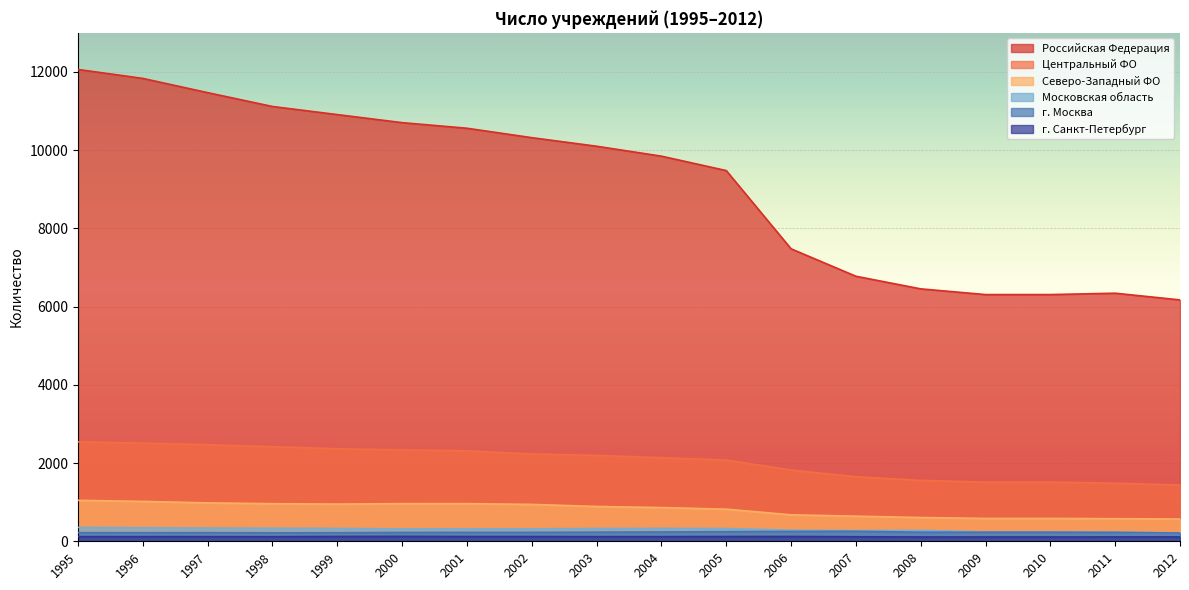

Between 2005 and 2007, which series saw the biggest shift?

Российская Федерация